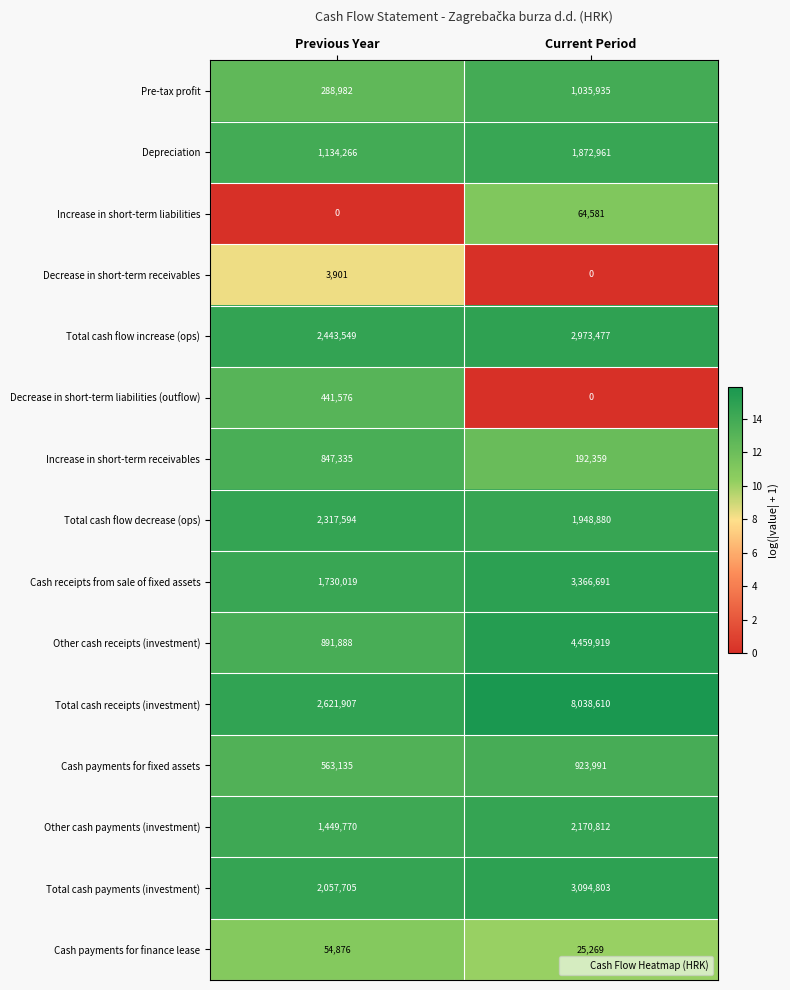

What is the difference between the Decrease in short-term liabilities (outflow) values at Previous Year and Current Period?

441576